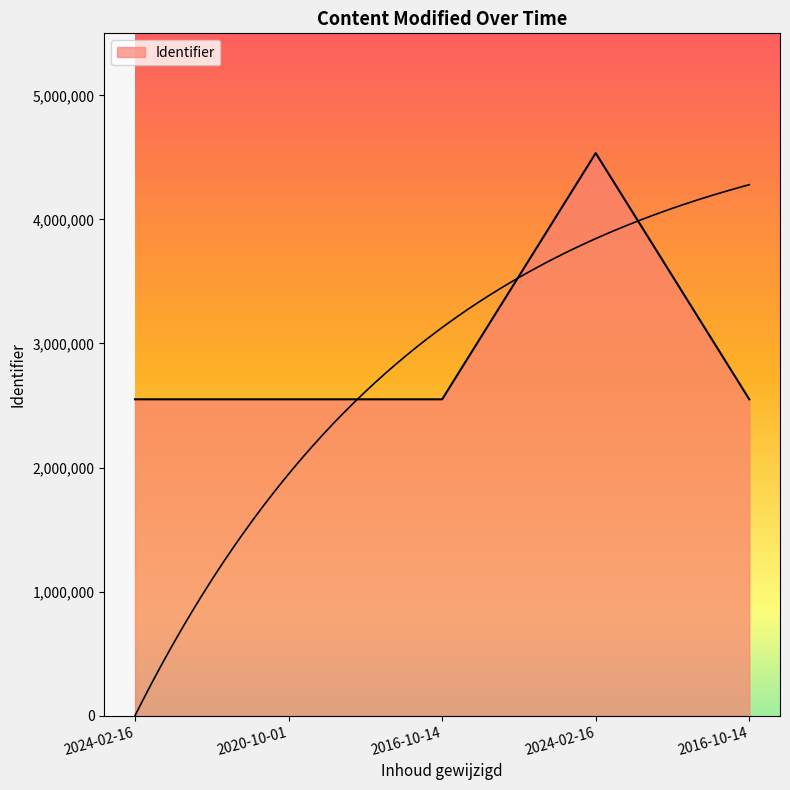

What is the sum of the values at 2024-02-16 and 2020-10-01?

7084787